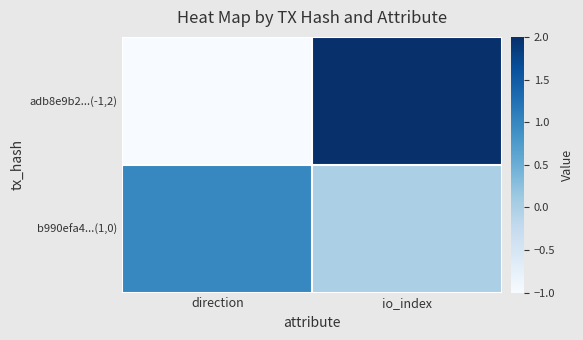

How many data points does each series have?

2